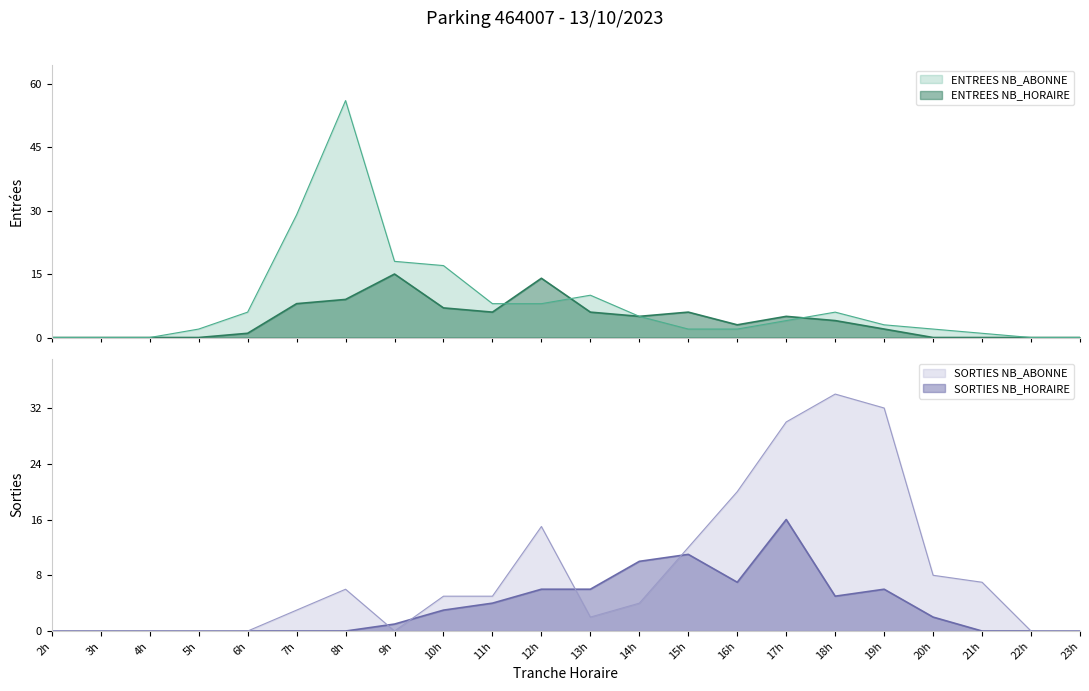

What is the average value of the ENTREES_NB_HORAIRE series?

4